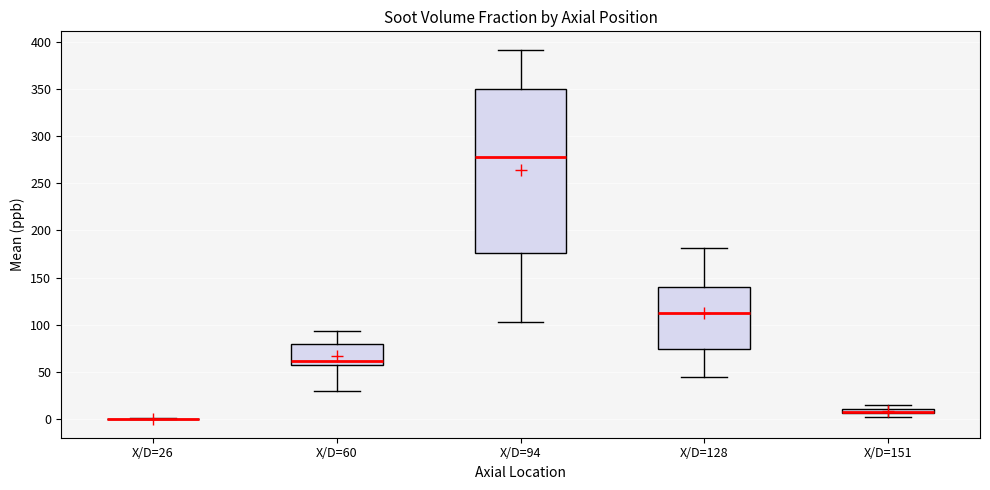

Where does the upper whisker of the box for X/D=128 end on the y-axis? The values are not printed on the chart, so give them approximately, as read against the axis.

180